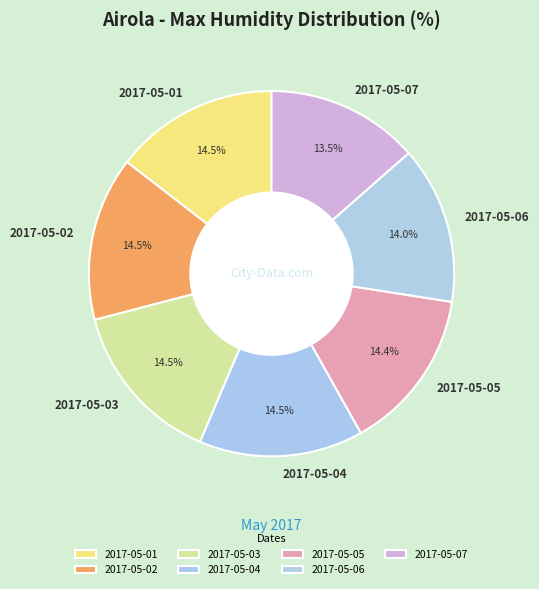

To the nearest percent, what is the average slice percentage?

14%